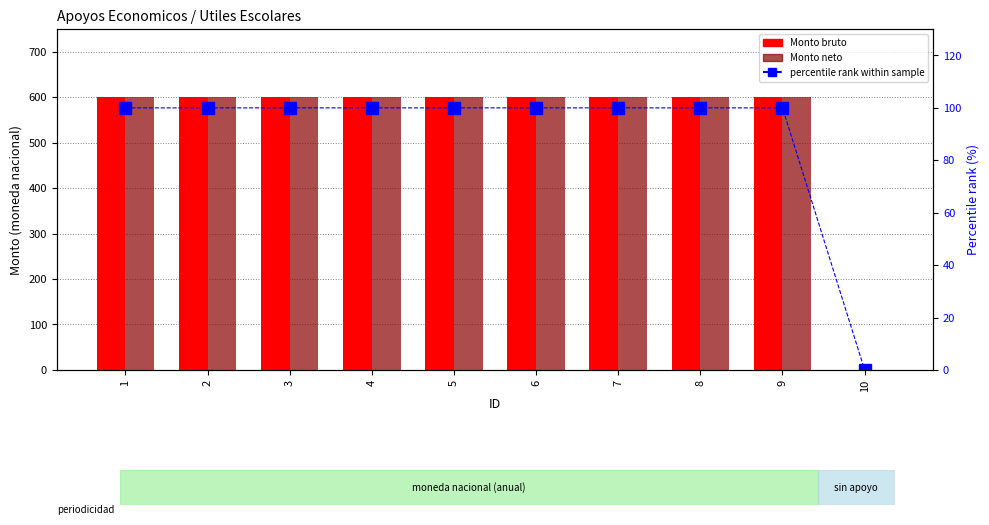

Which label corresponds to the smallest value in the chart?

10